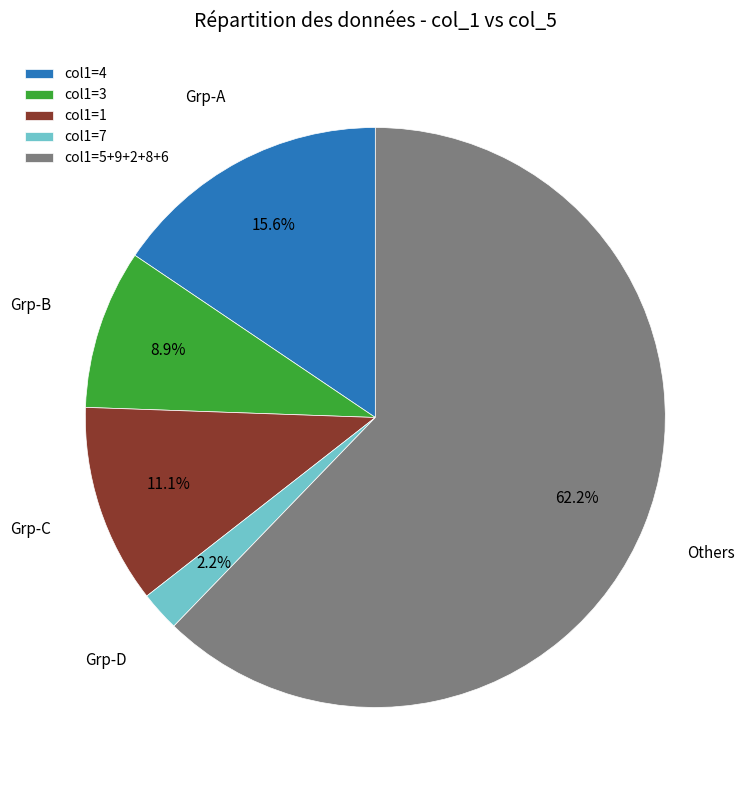

How many slices are in this pie chart?

5